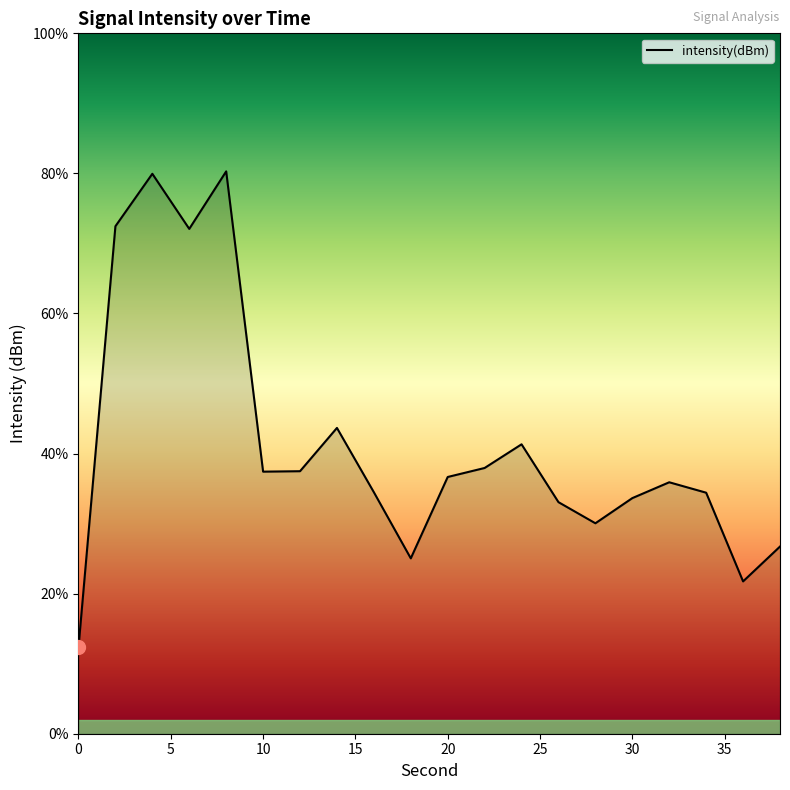

What is the greatest value displayed?

80.3